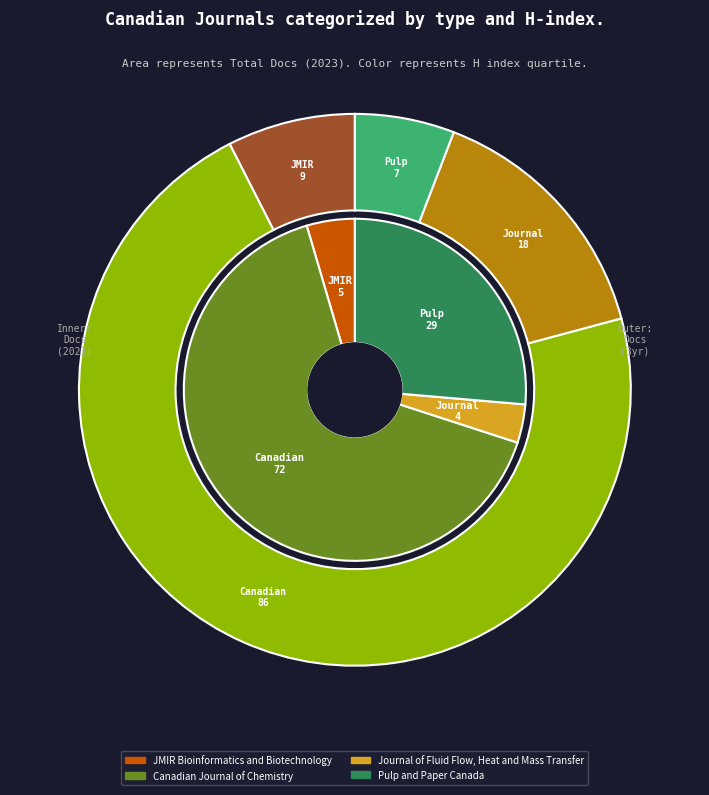

Which slice is the largest?

Canadian Journal of Chemistry